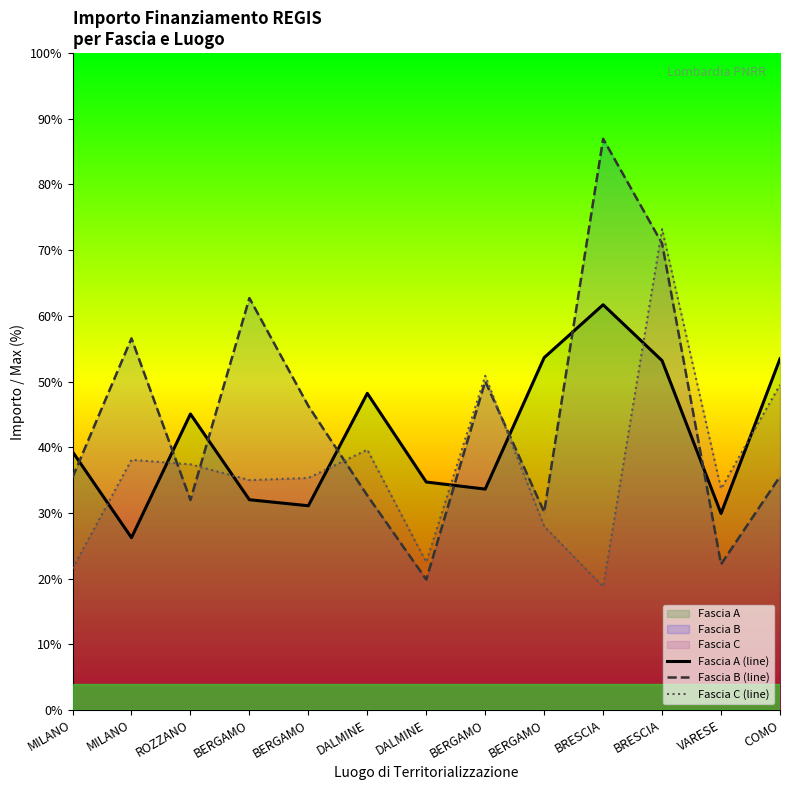

How many lines are shown in the chart?

3